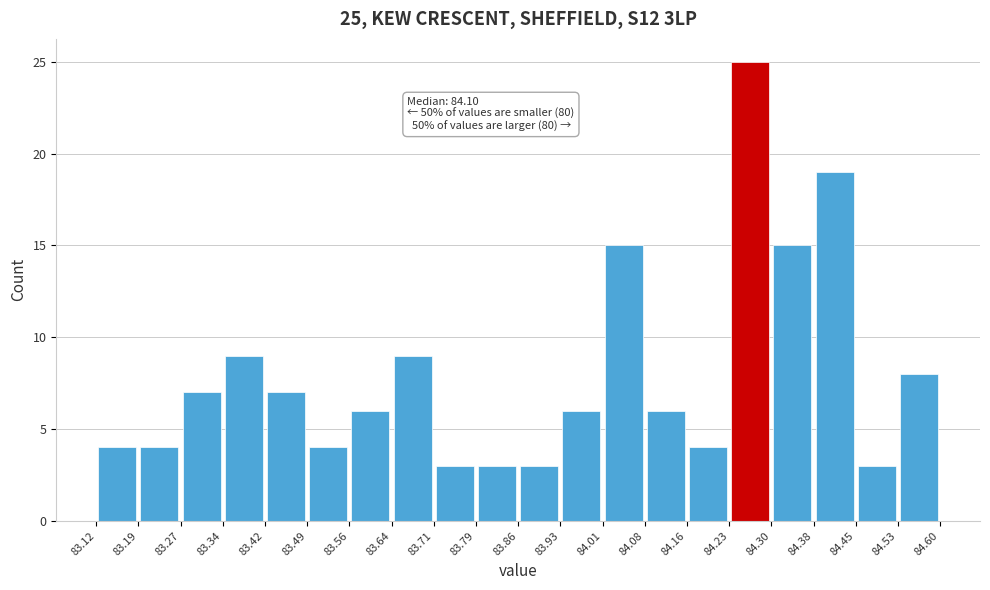

Which range on the x-axis has the tallest bar?

84.23 to 84.30